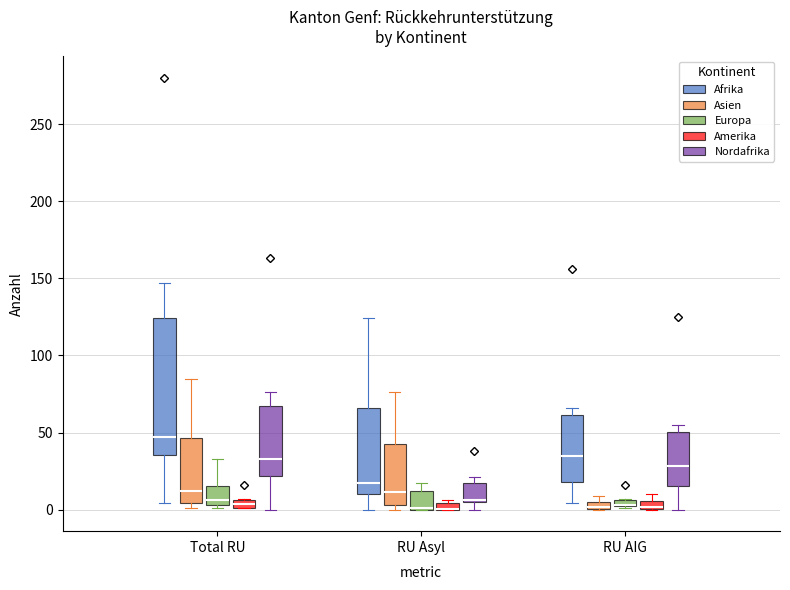

Where is the lower edge of the box for RU AIG (Afrika) on the y-axis? The values are not printed on the chart, so give them approximately, as read against the axis.

20